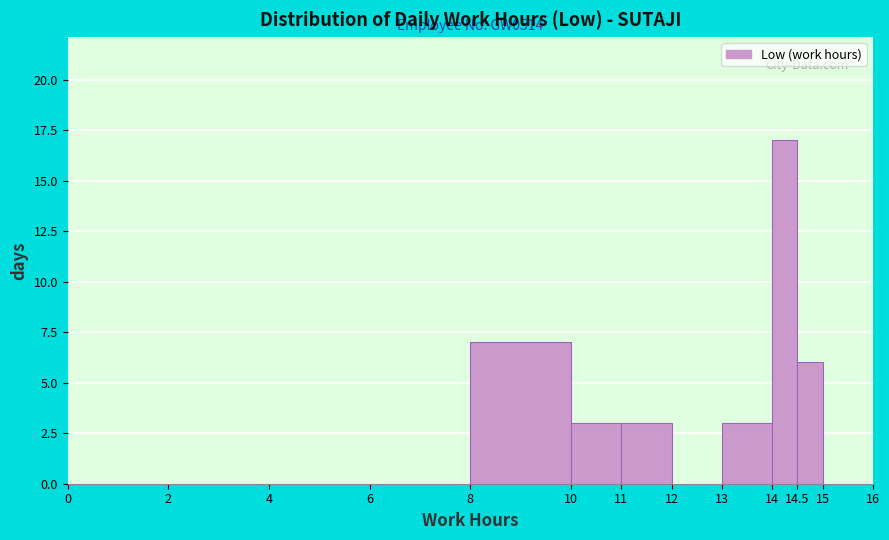

Which range on the x-axis has the tallest bar?

14 to 14.5